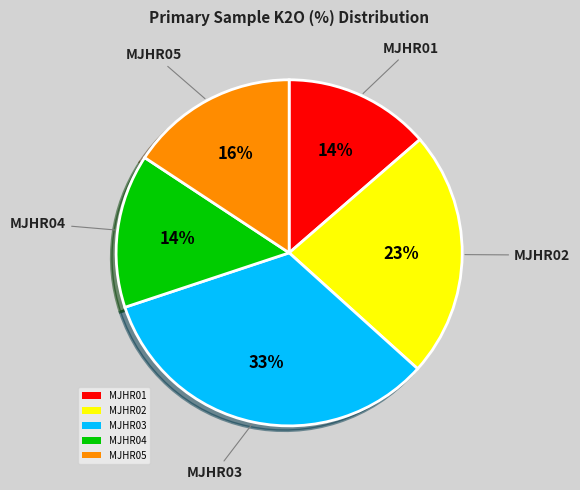

To the nearest percent, what is the average slice percentage?

20%